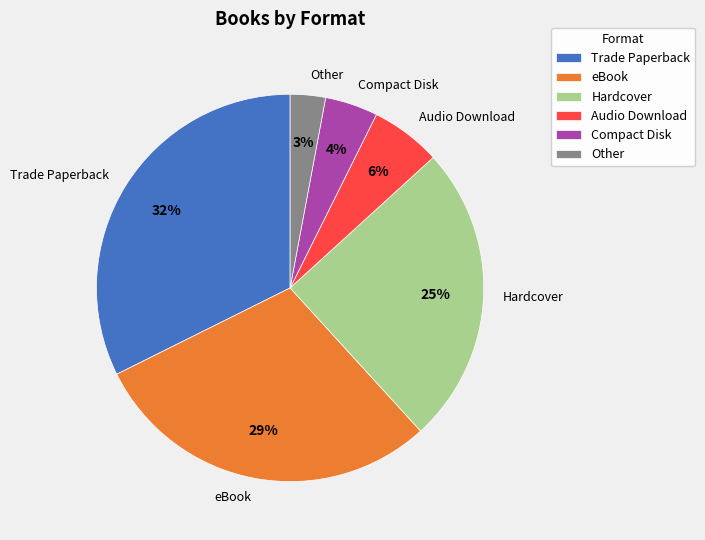

Which has a higher value, Compact Disk or Audio Download?

Audio Download